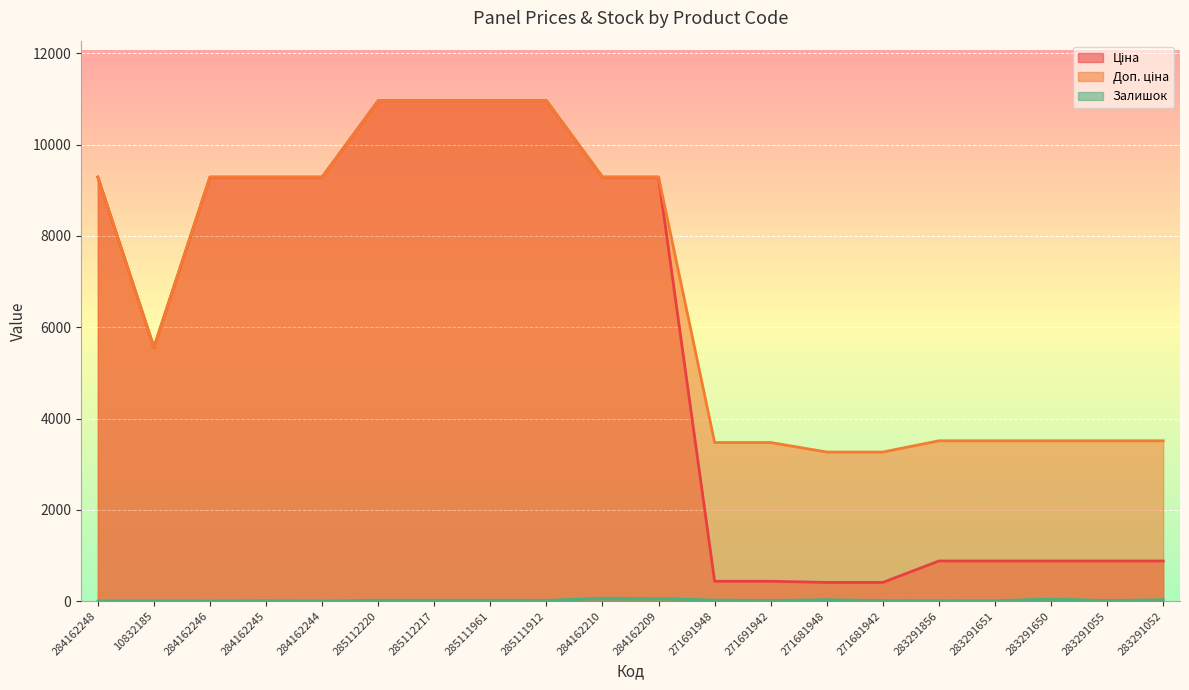

What position from the right is 284162244?

16